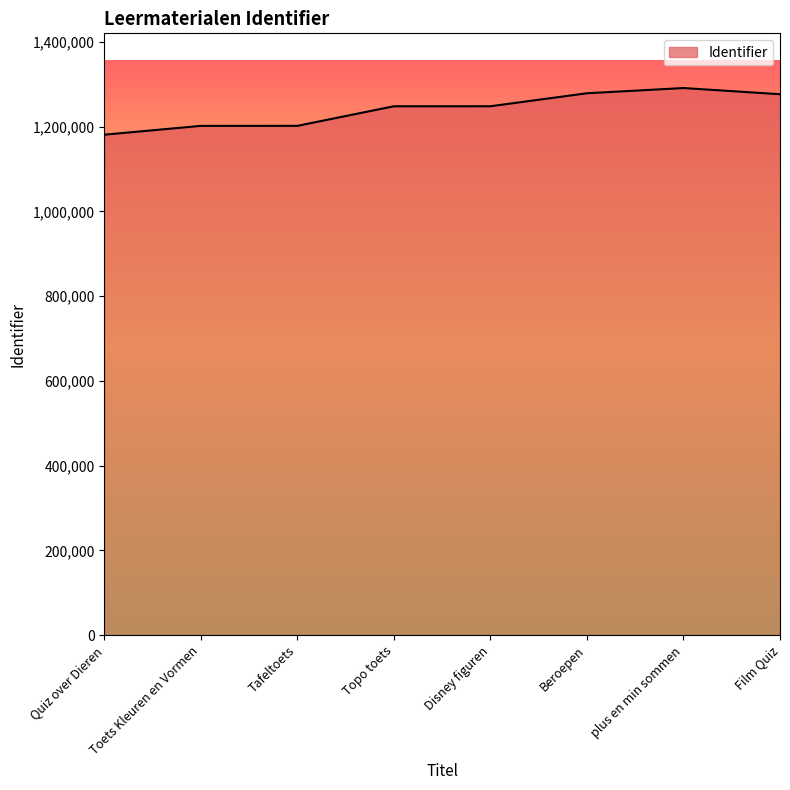

Is it true that the value at Beroepen is 644197?

False